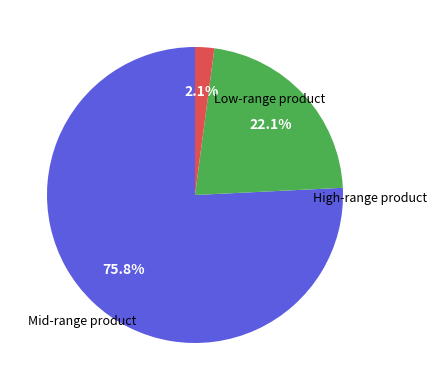

Is there any slice that represents more than half of the pie?

Yes